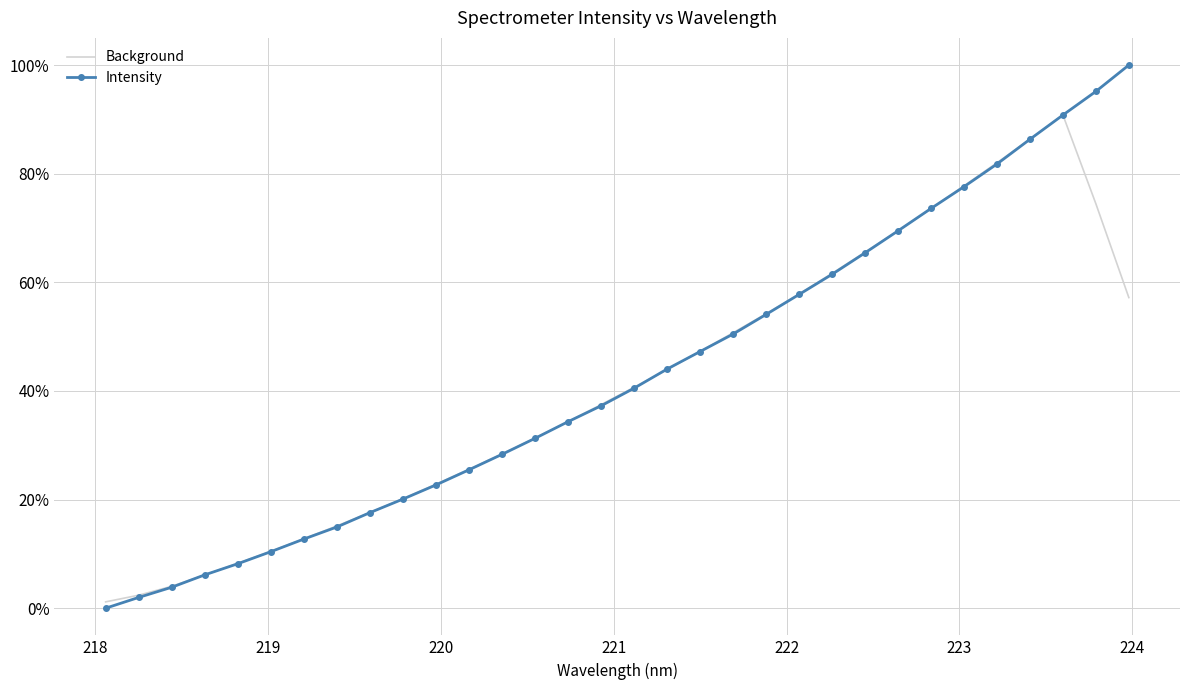

What is the maximum value for Background?

0.9